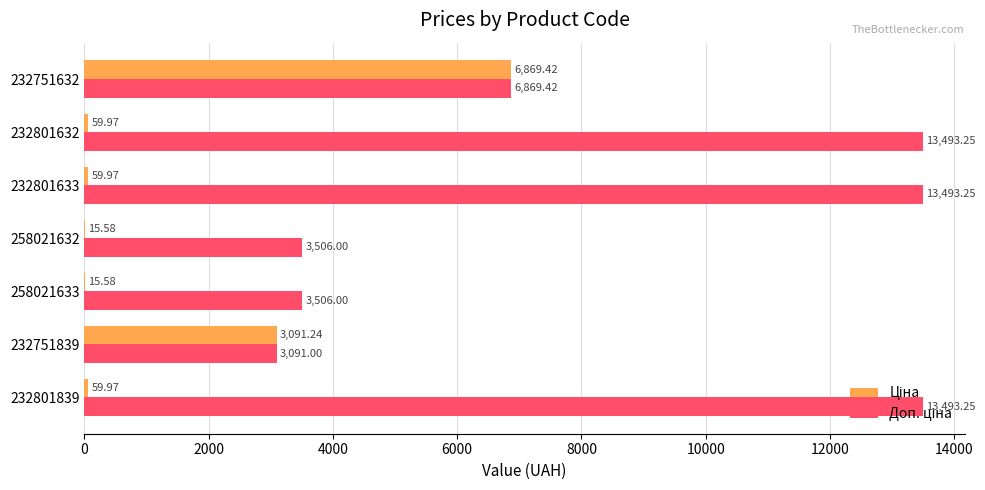

What is the total value across all series at 258021633?

3521.6